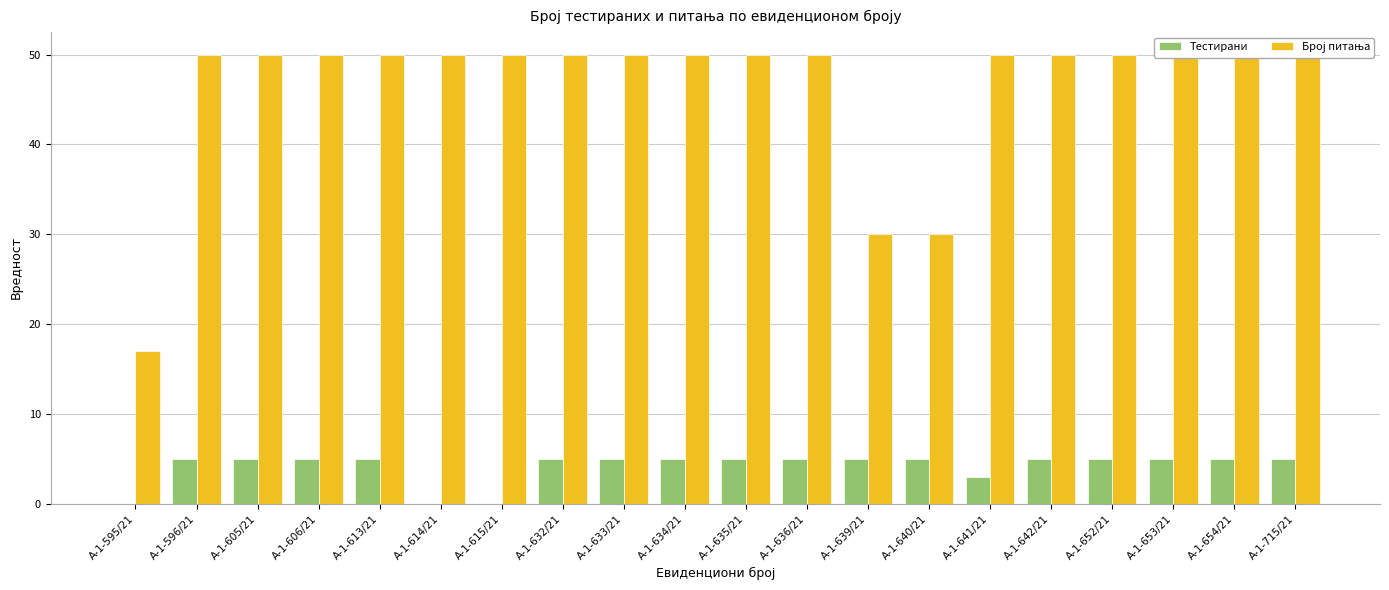

Reading left to right, transcribe all the data shown in this chart.

Тестирани: 0	5	5	5	5	0	0	5	5	5	5	5	5	5	3	5	5	5	5	5
Број питања: 17	50	50	50	50	50	50	50	50	50	50	50	30	30	50	50	50	50	50	50